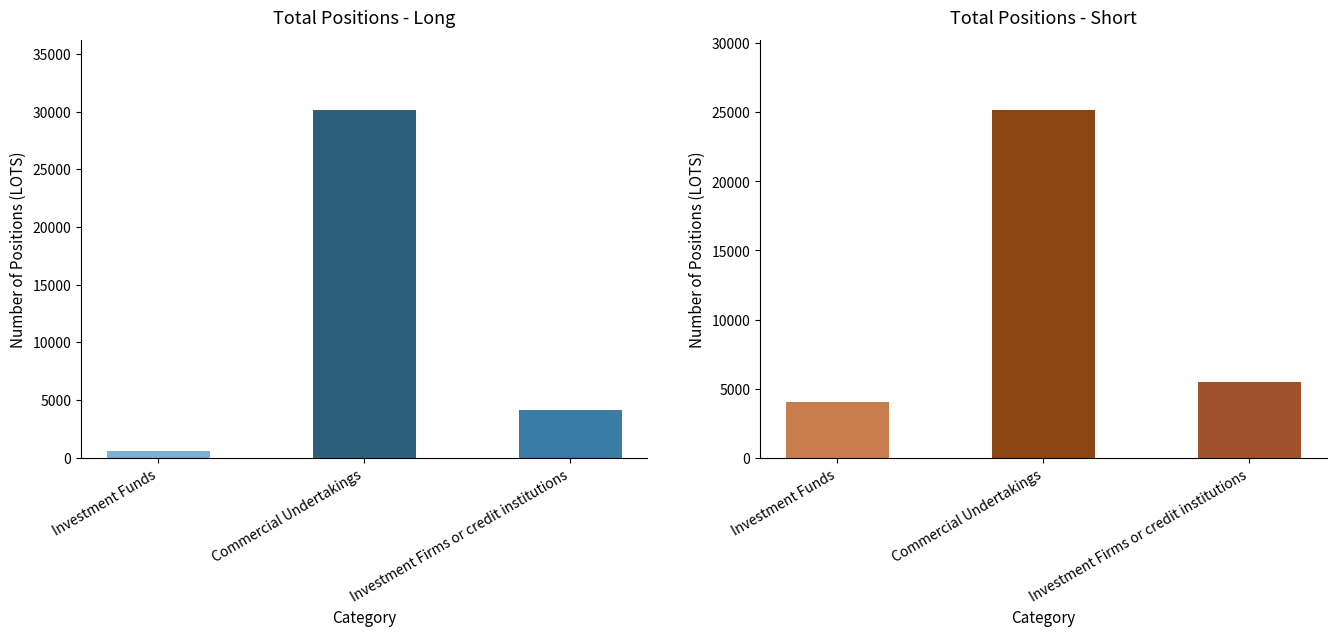

The Short series shows 2549.4 at Investment Firms or credit institutions. True or false?

False